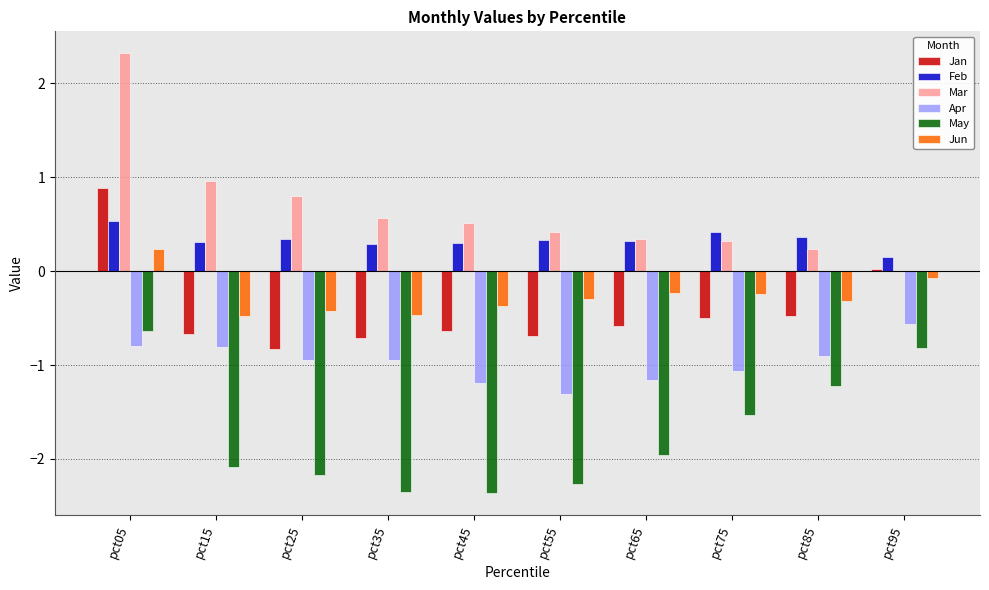

Which series has the largest total across all categories?

Mar